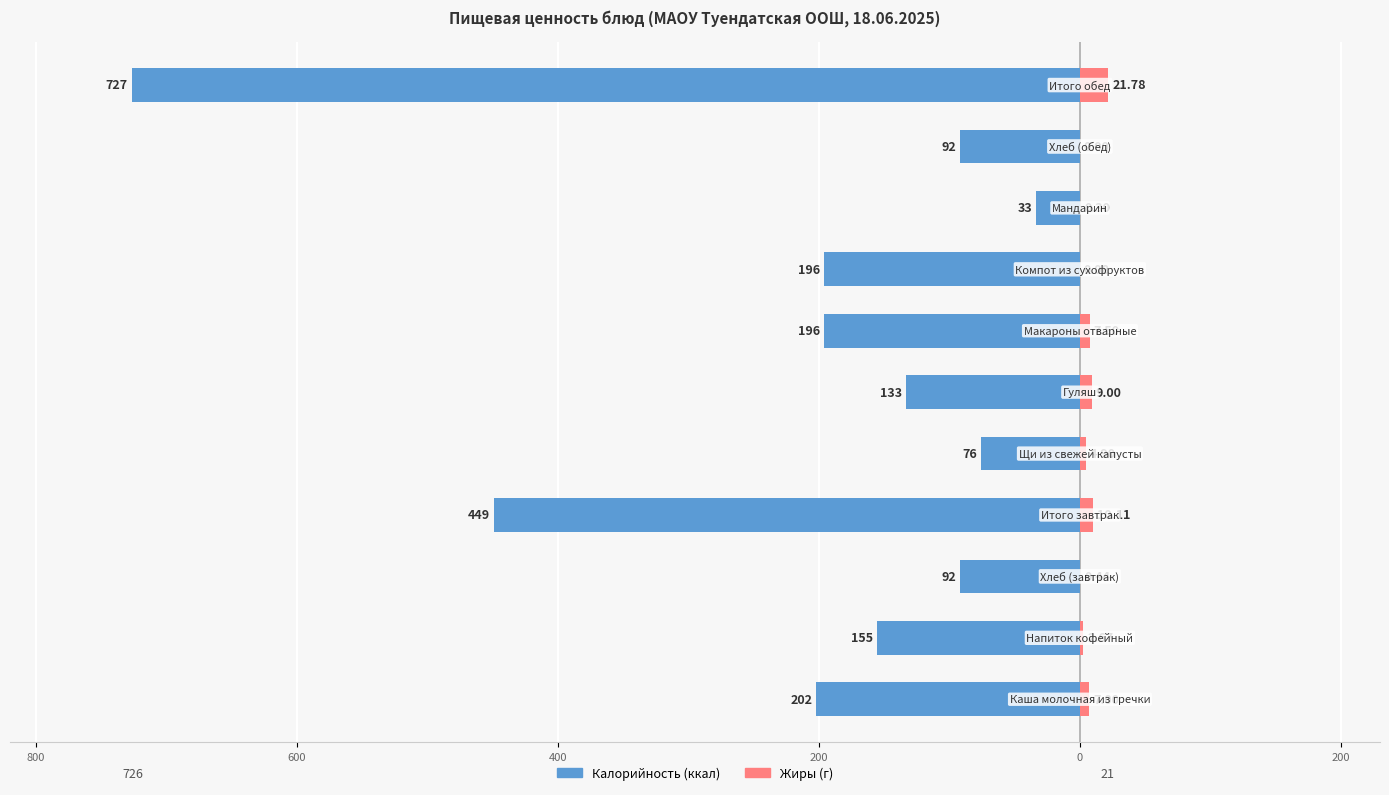

Rank the series at 10 from lowest to highest value.

Калорийность, Жиры